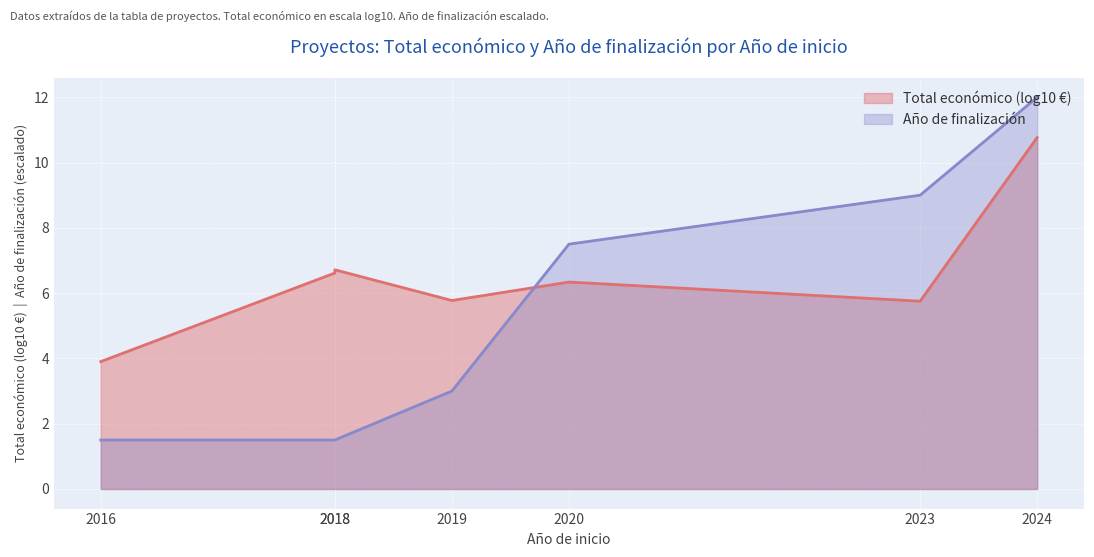

True or false: the data shows 0.4 at 2018.

False